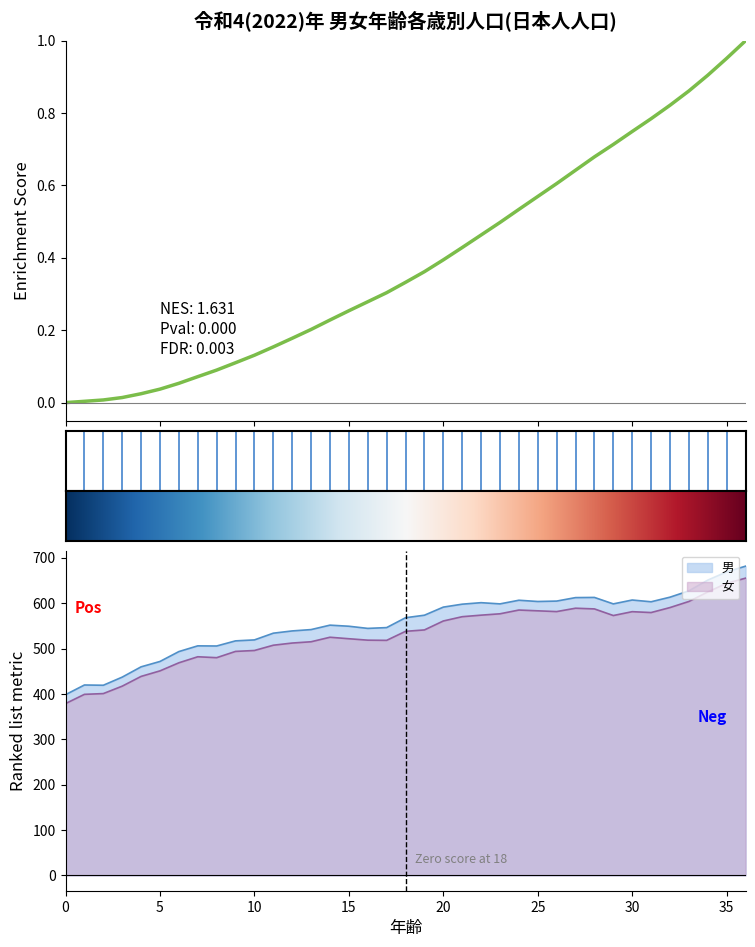

True or false: 女 and 男 intersect in this chart.

False